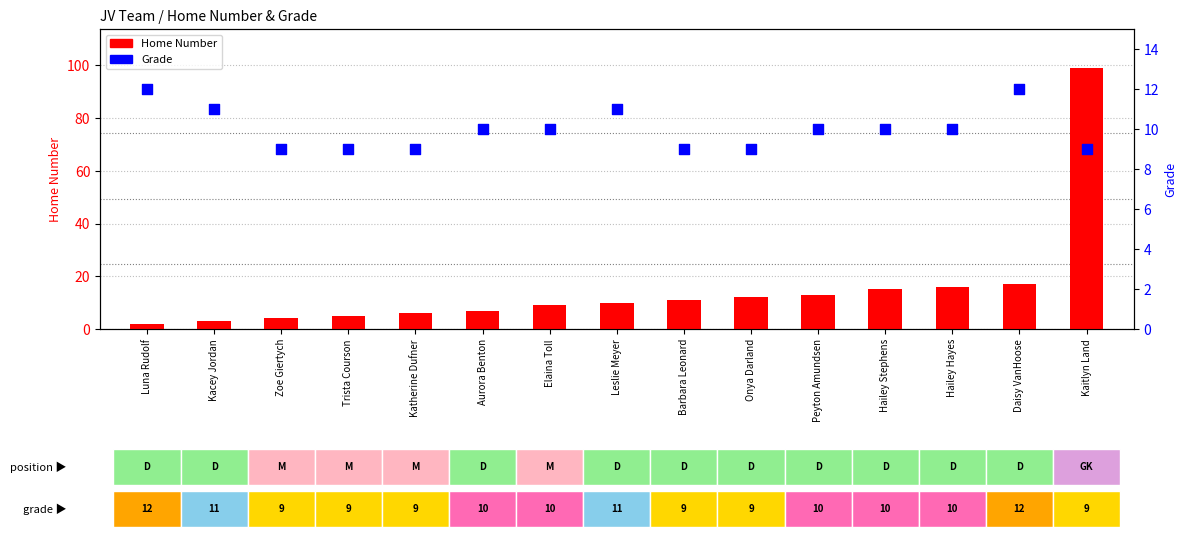

At which category is the sum across all series the highest?

Kaitlyn Land